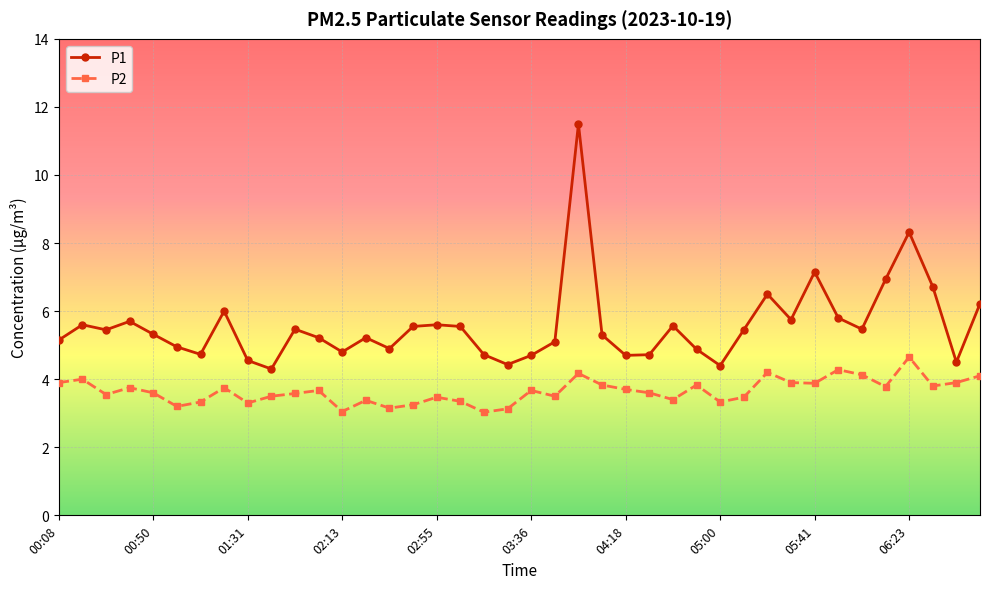

How many distinct data groups are displayed?

2